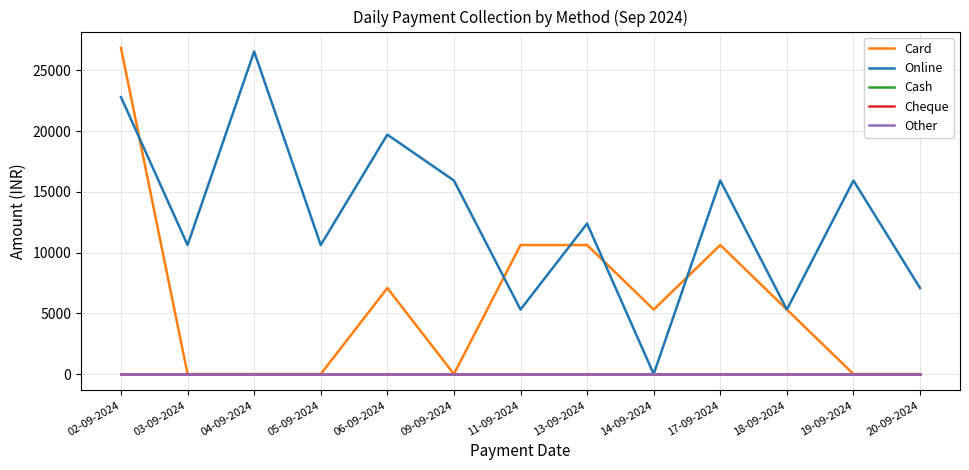

Is it true that Online equals 7080 at 20-09-2024?

True